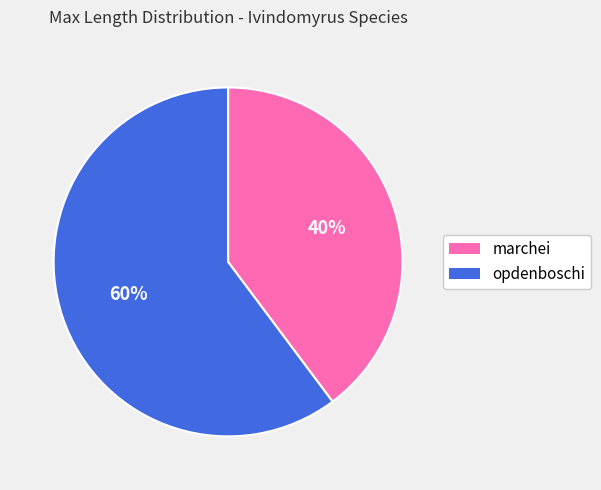

How many segments does this pie chart have?

2